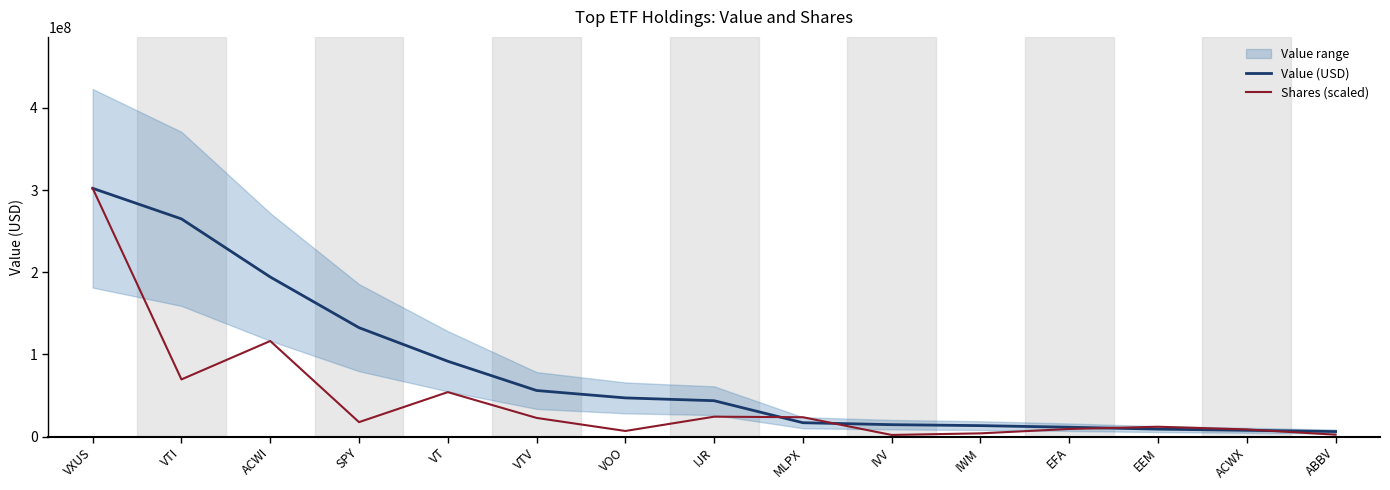

Is this an area chart (filled region under the line)?

No